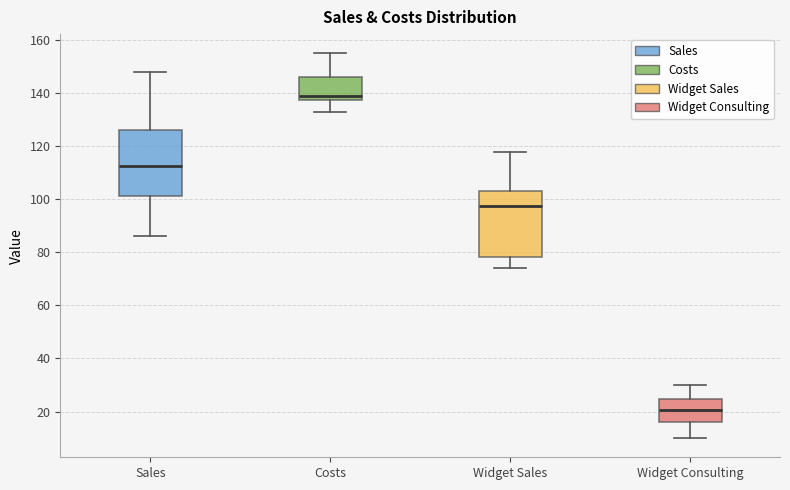

Which box's median line is the lowest?

Widget Consulting